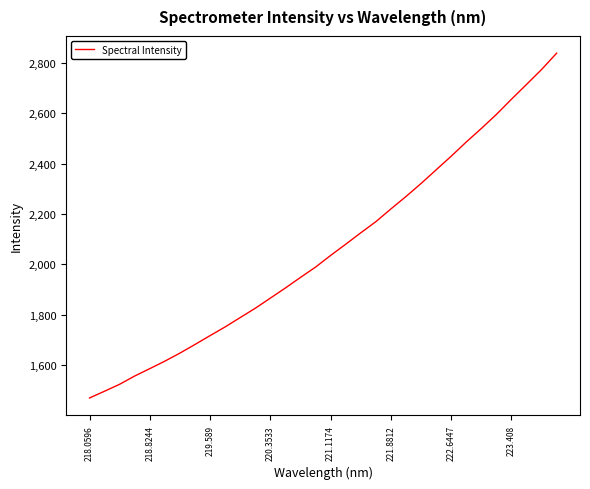

Reading right to left, extract all data points from this chart.

2838.0	2773.2	2714.0	2655.2	2594.8	2539.0	2485.4	2429.0	2374.8	2320.6	2269.0	2219.8	2169.1	2125.0	2079.6	2035.2	1988.8	1948.0	1906.1	1865.7	1825.5	1788.6	1751.5	1716.9	1681.8	1647.5	1615.6	1585.8	1556.7	1523.9	1496.3	1469.5